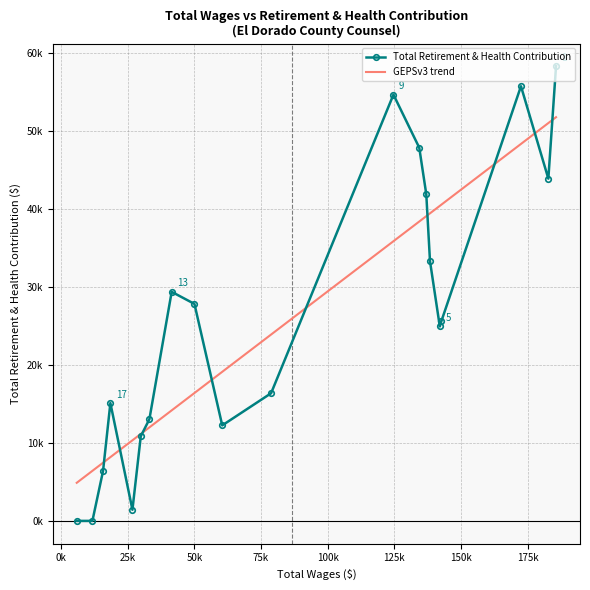

What is the change in value from 124698.0 to 33141.0?

-41584